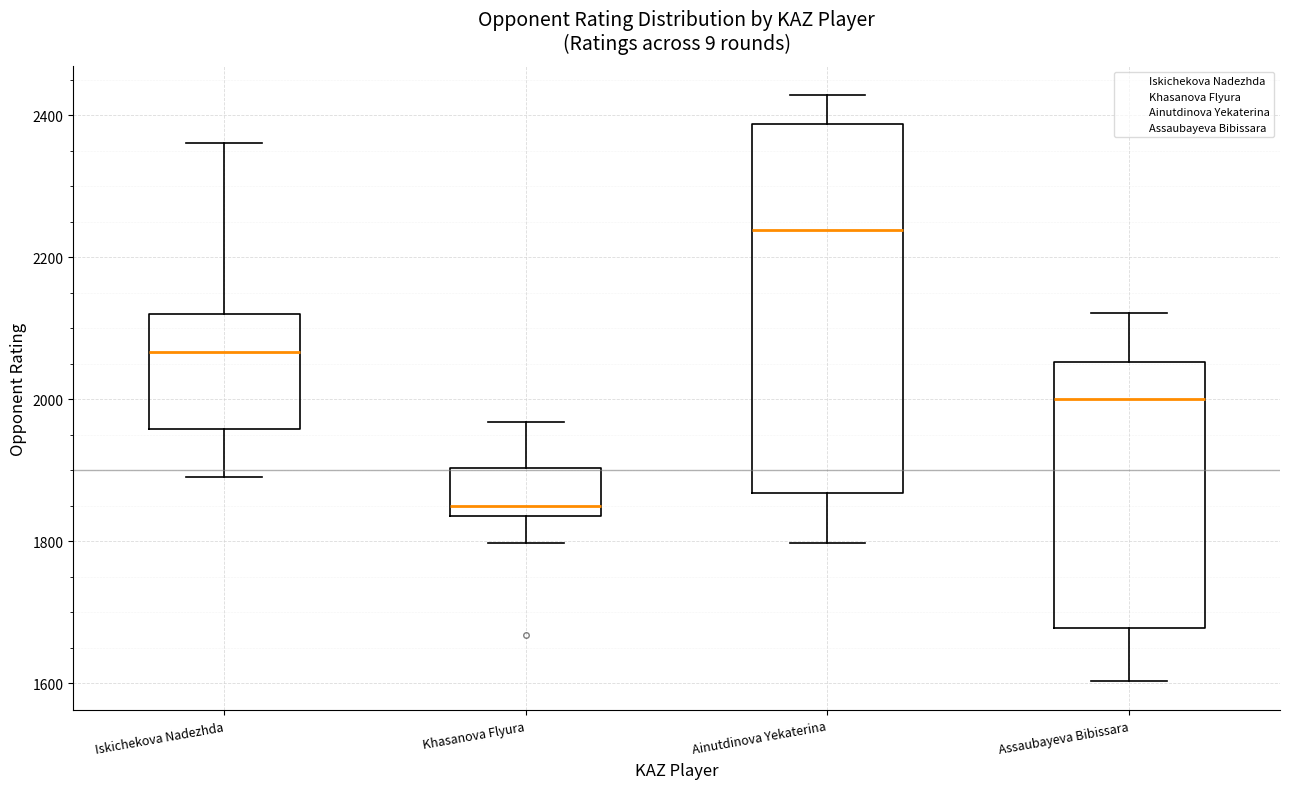

Reading left to right, transcribe this box plot: for each box, give where its median line is, the range the box spans, and where its two whiskers end, as read against the y-axis. The values are not printed on the chart, so give them approximately, as read against the axis.

Iskichekova Nadezhda: median 2060, box 1960 to 2120, whiskers 1900 to 2360
Khasanova Flyura: median 1860, box 1840 to 1900, whiskers 1800 to 1960
Ainutdinova Yekaterina: median 2240, box 1860 to 2380, whiskers 1800 to 2420
Assaubayeva Bibissara: median 2000, box 1680 to 2060, whiskers 1600 to 2120